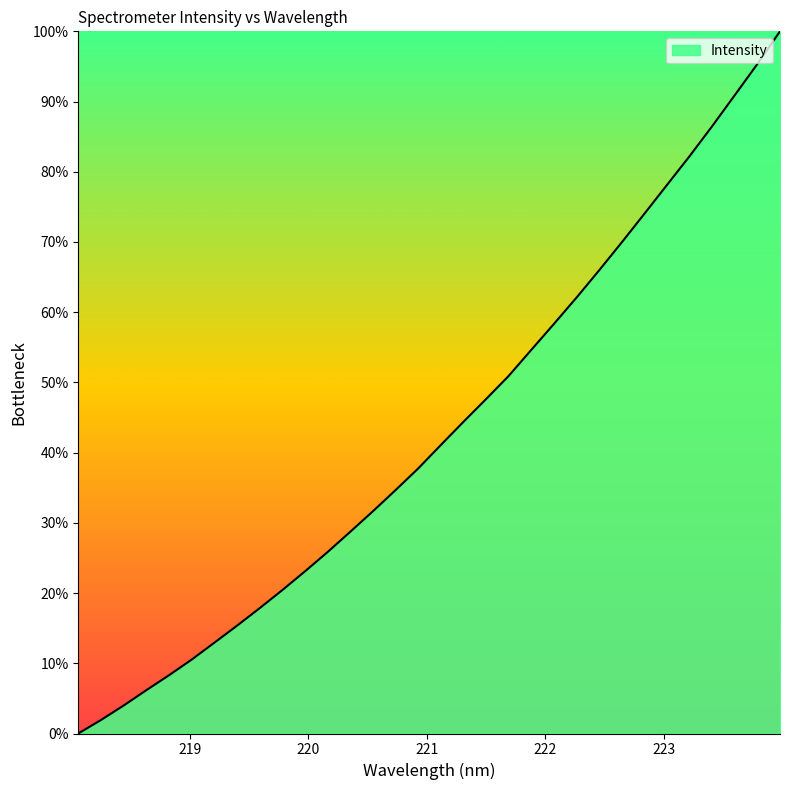

What is the greatest value displayed?

100.0